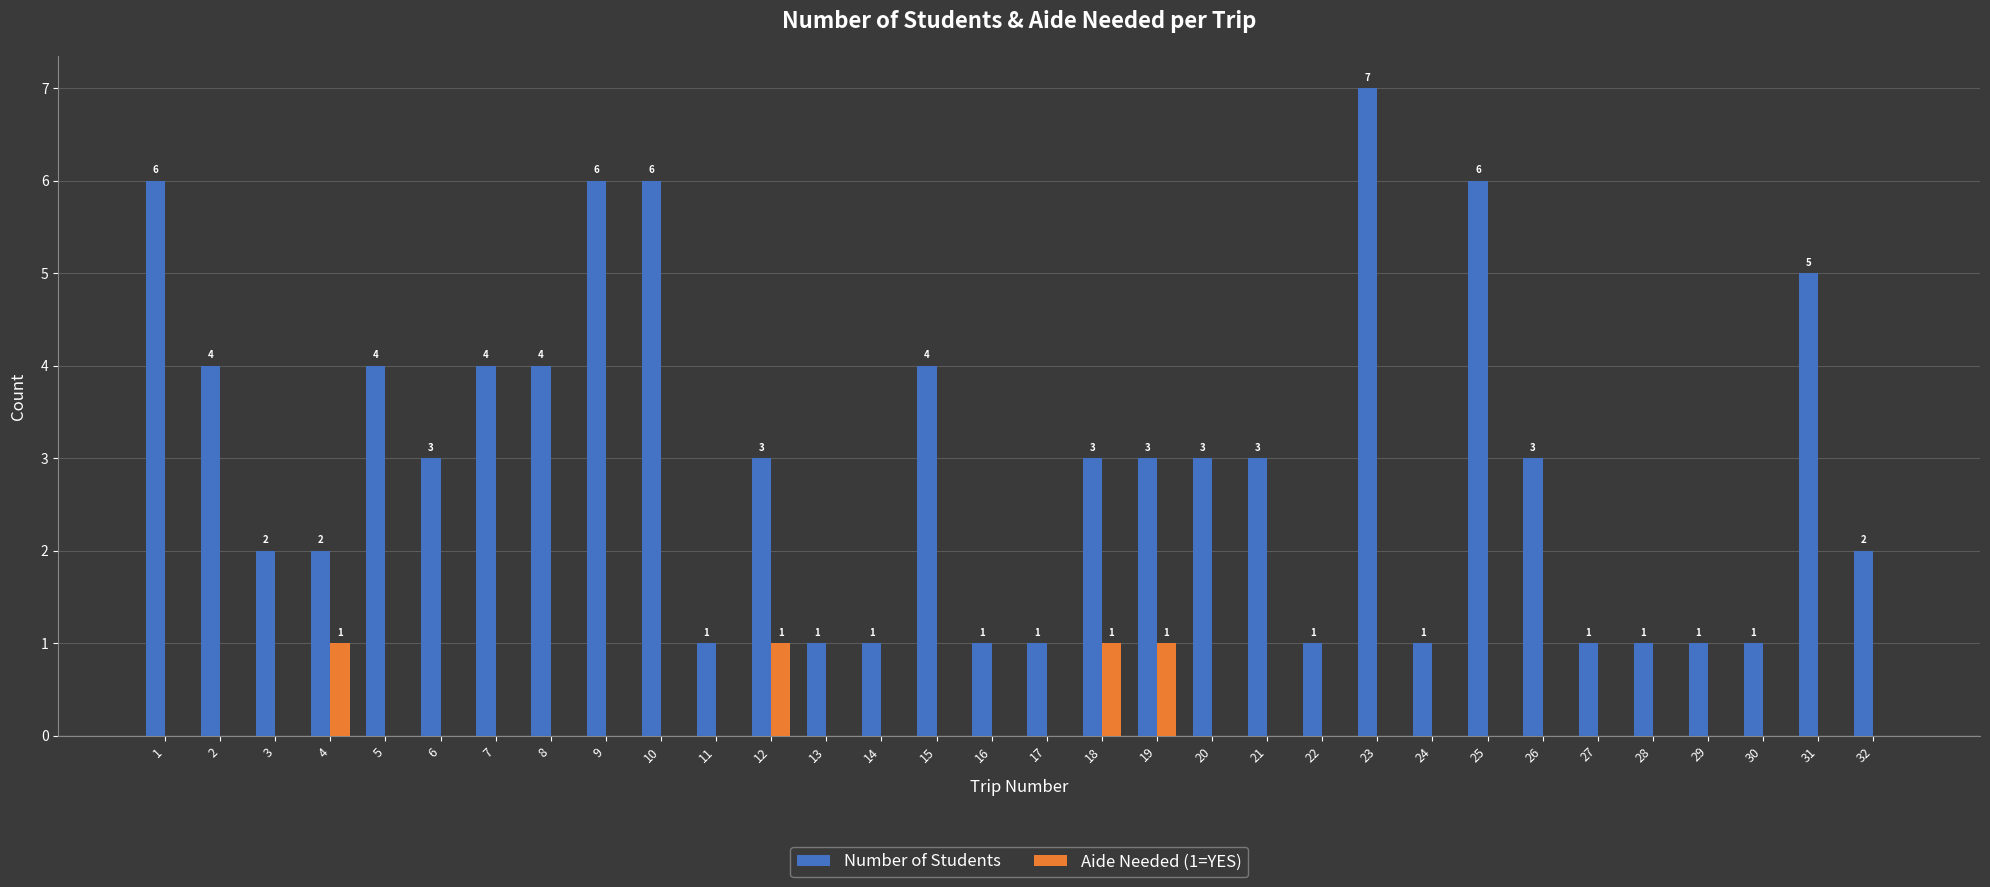

Are the bars grouped side by side (vs. stacked)?

Yes